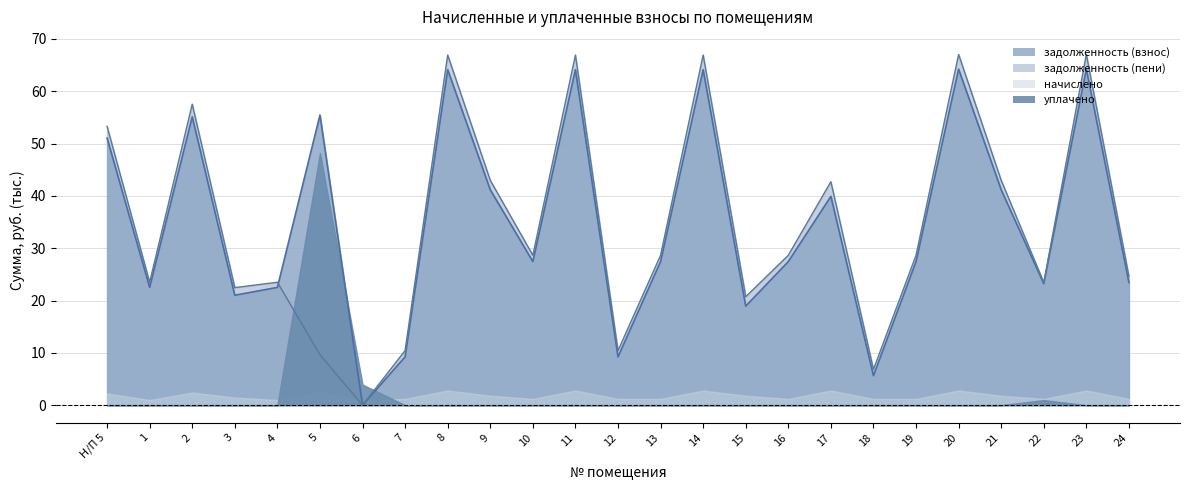

How many values in the задолженность (взнос) series are below 27?

10